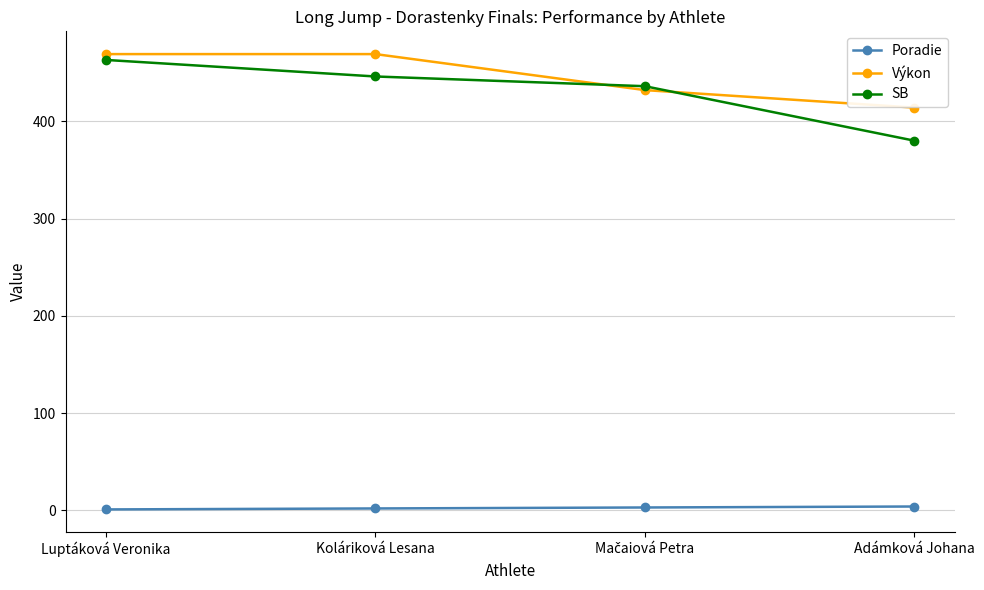

What is the sum of the Výkon values at Luptáková Veronika and Adámková Johana?

883